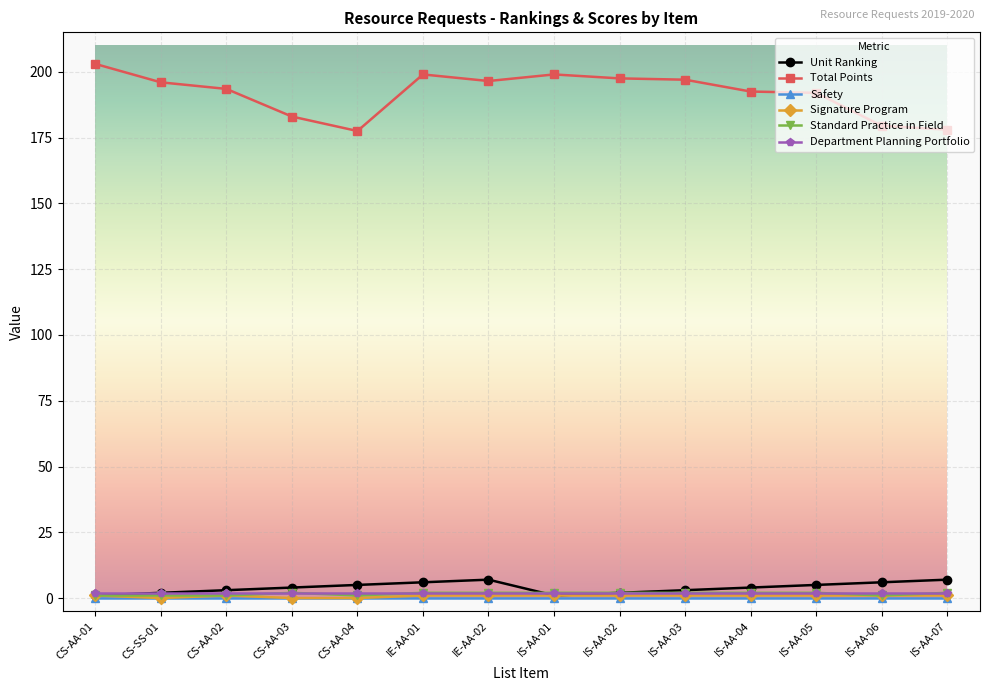

Which series has the largest total across all categories?

Total Points